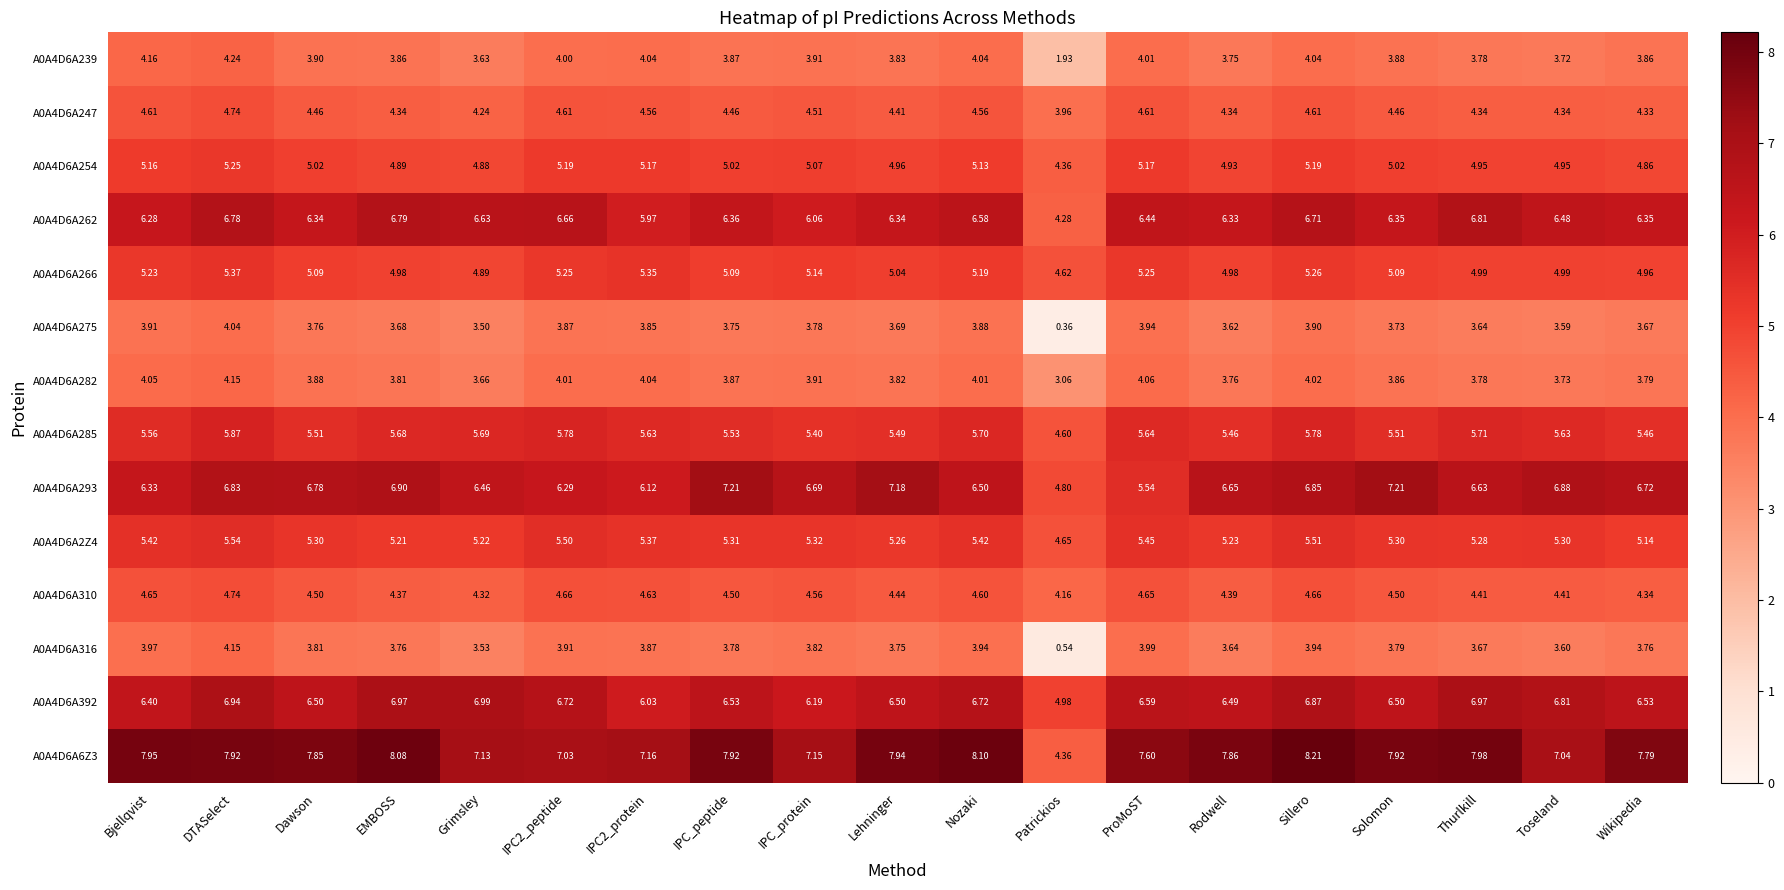

Which category has the lowest value across all series?

Patrickios